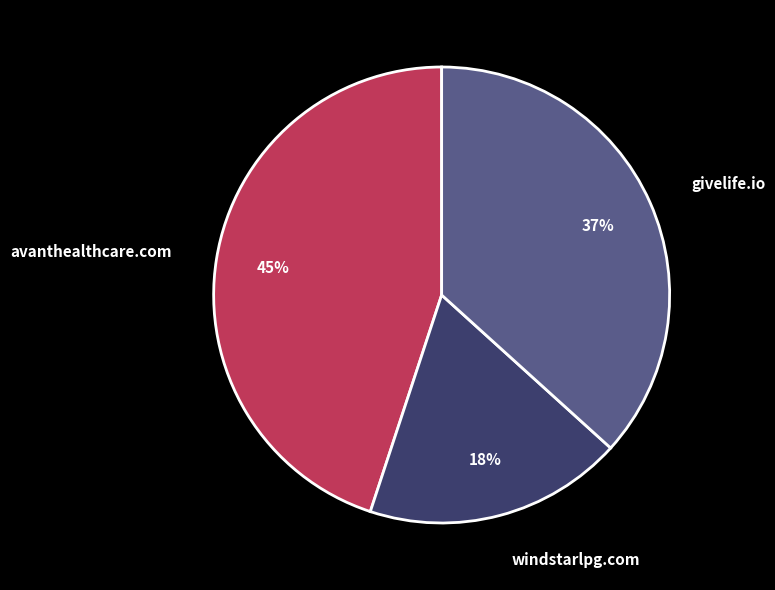

What percentage is the avanthealthcare.com slice, to the nearest percent?

45%